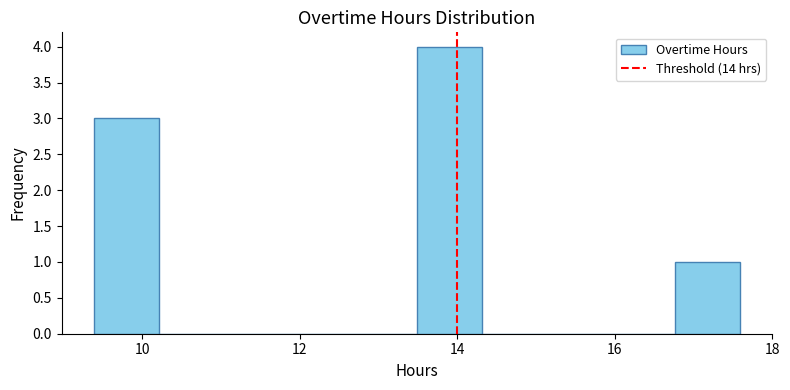

What is the height of the bar covering 16.8 to 17.6 on the x-axis? Neither the bar edges nor the heights are printed on the chart, so give them approximately, as read against the axes.

1